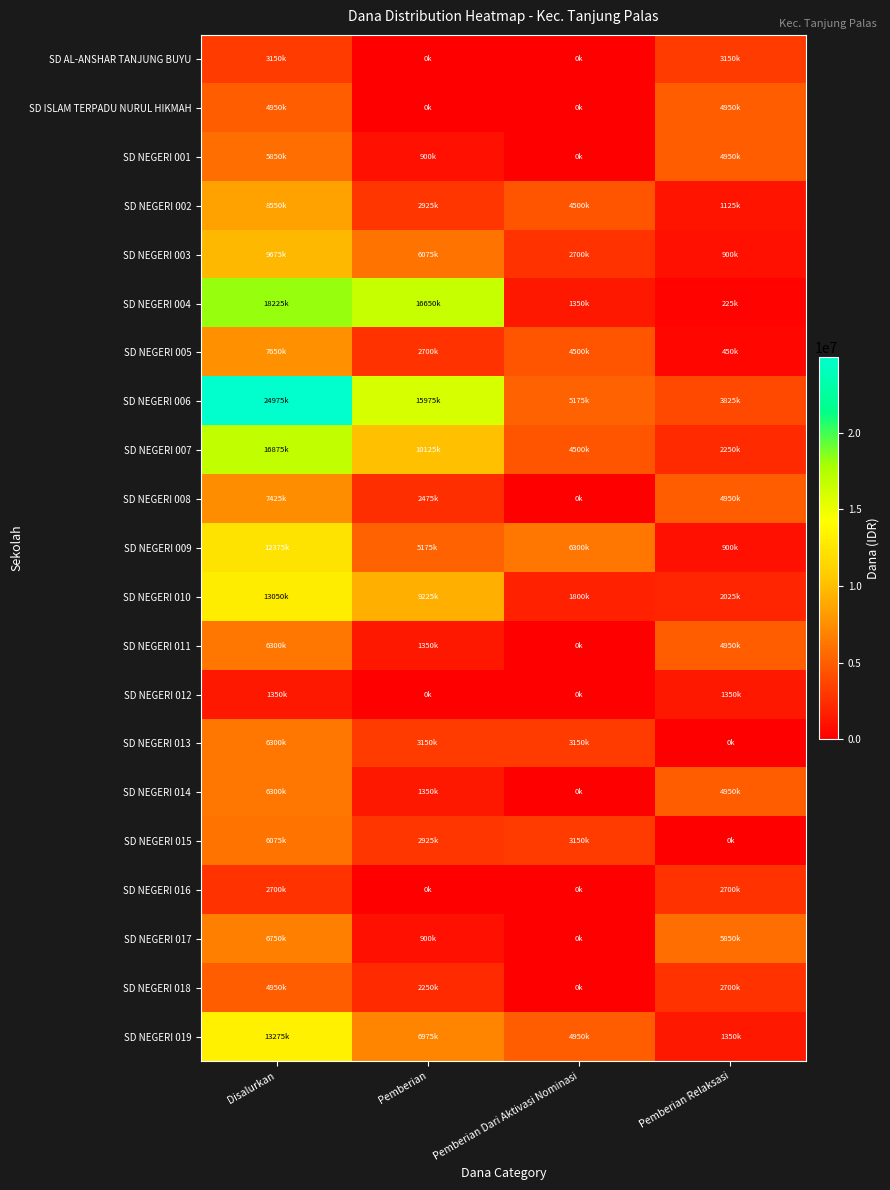

Which series has the widest spread of values?

SD NEGERI 006